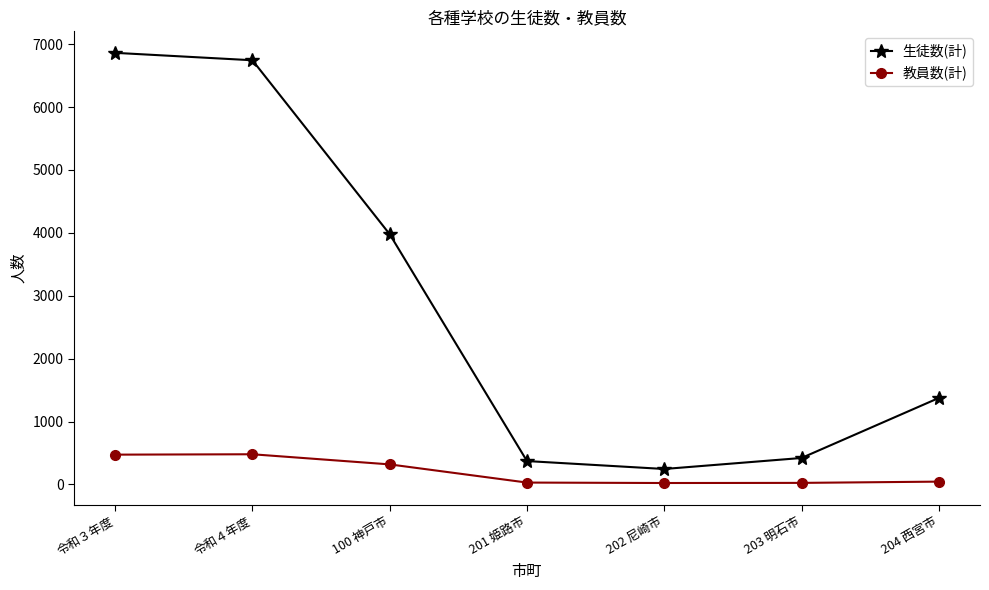

What is the approximate value of 生徒数(計) at 201 姫路市, to the nearest 50?

350